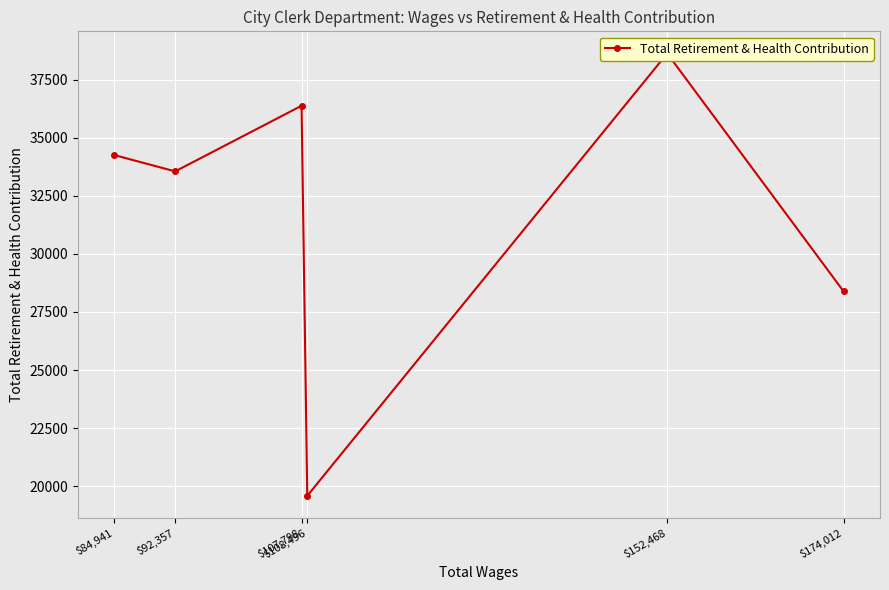

Is it true that the value at $108,496 is 19586?

True